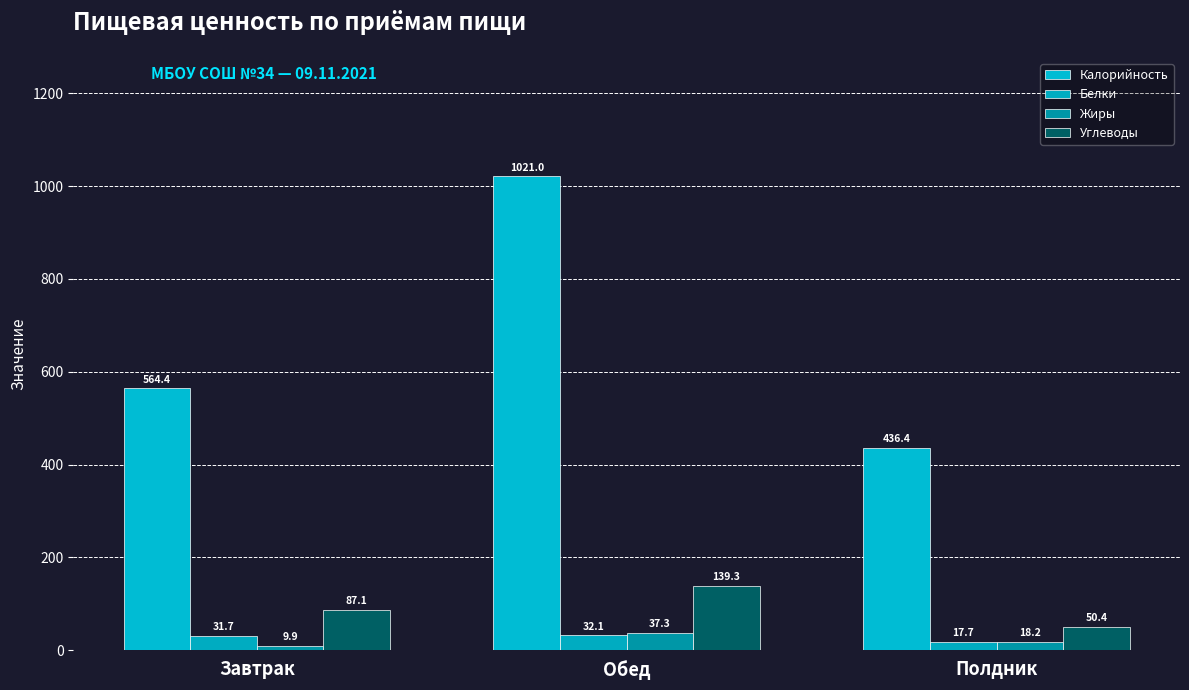

Which series has the largest total across all categories?

Калорийность